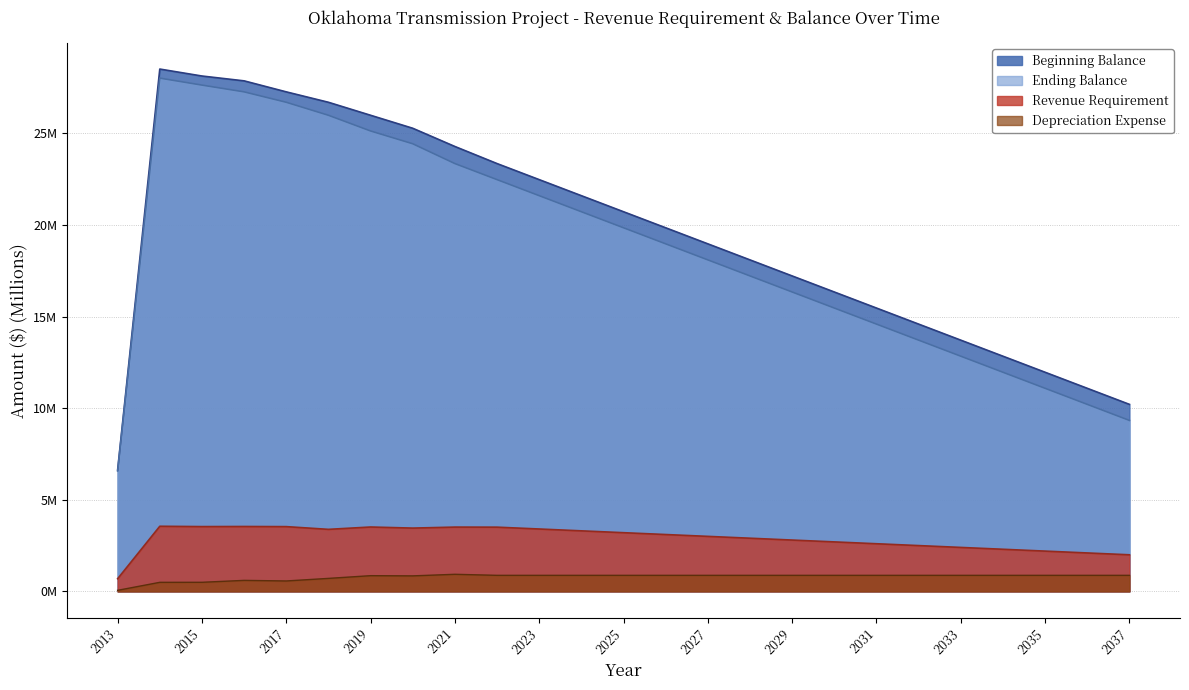

Between 2026 and 2034, which is larger?

2026